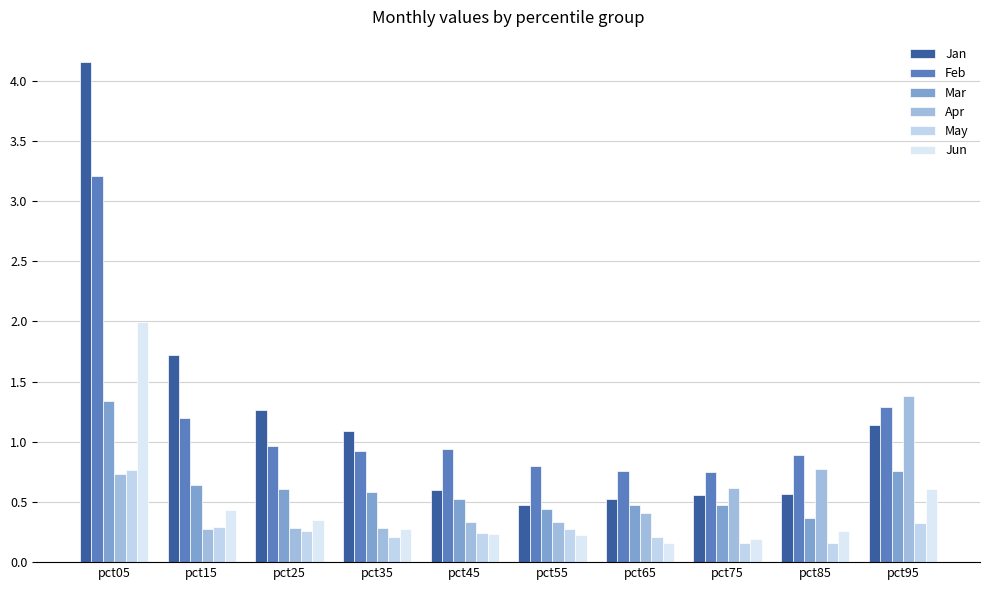

Which category has the lowest value across all series?

pct85